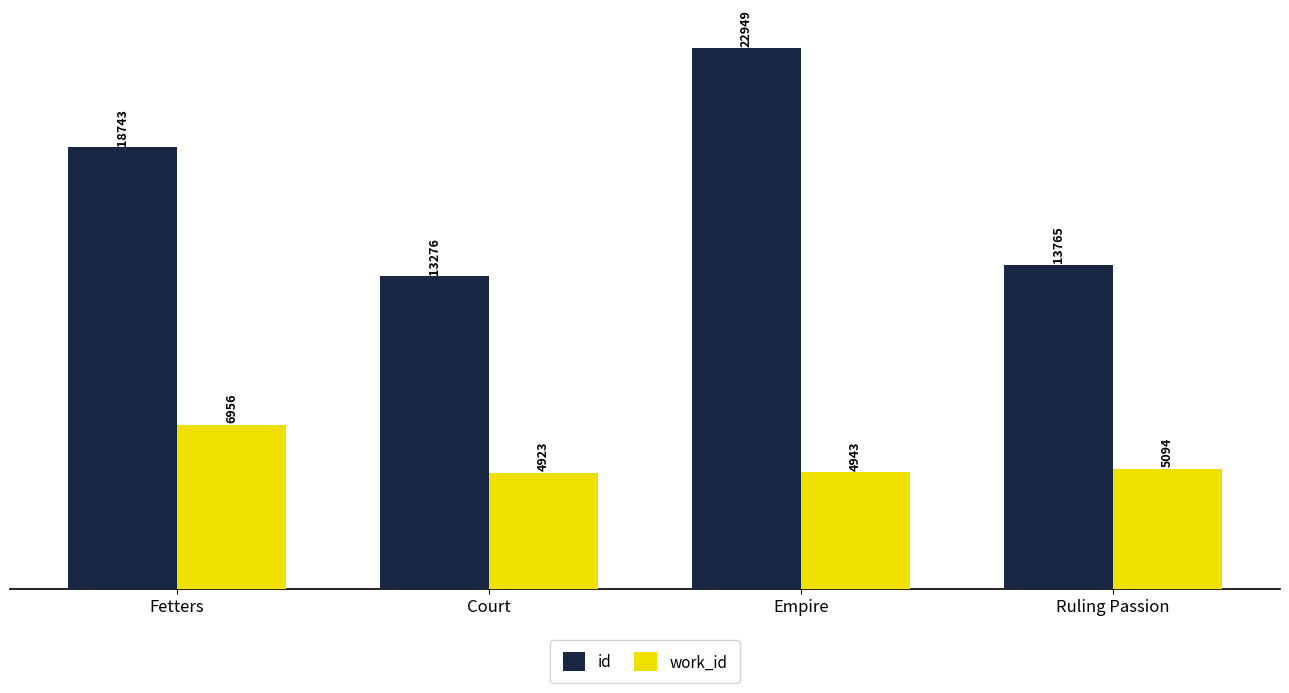

What is the label of the 3rd bar from the left?

Empire